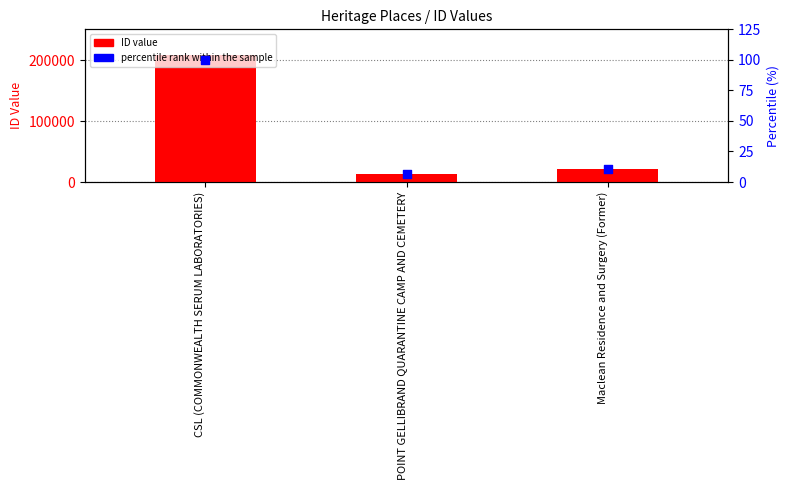

Which series has the largest total across all categories?

ID value